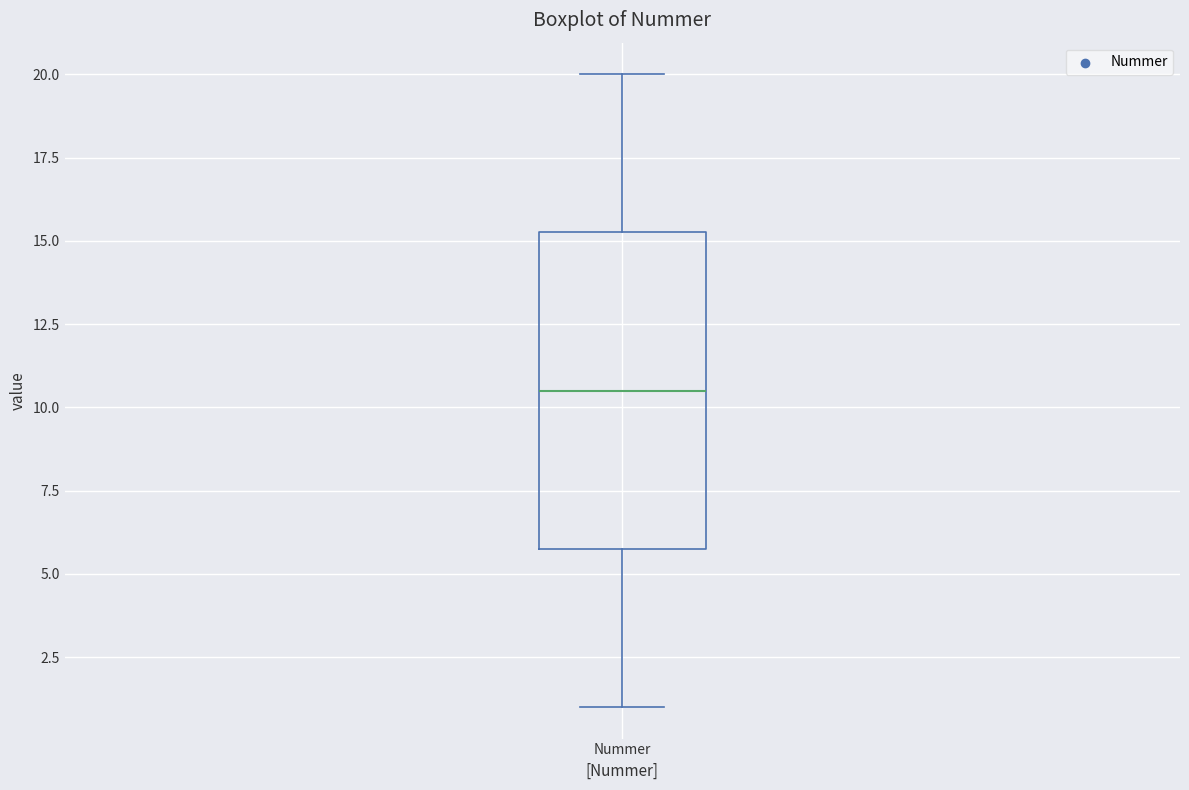

Where does the upper whisker of the box for Nummer end on the y-axis? The values are not printed on the chart, so give them approximately, as read against the axis.

20.0